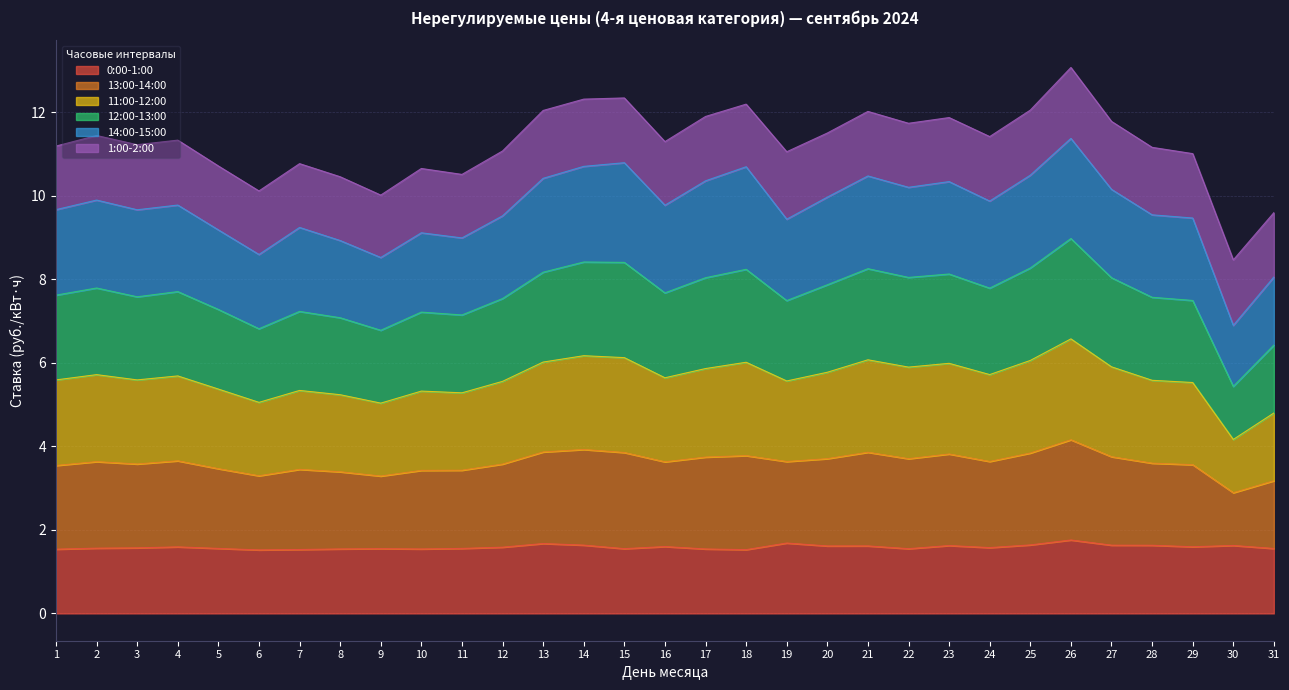

What is the sum of all 0:00-1:00 values?

49.3